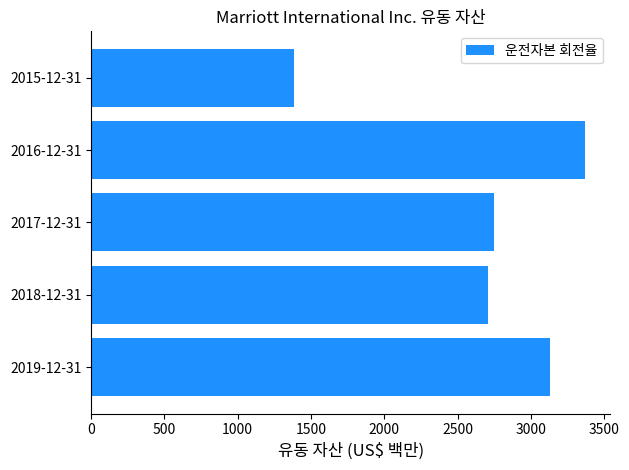

How many bars are there in total?

5